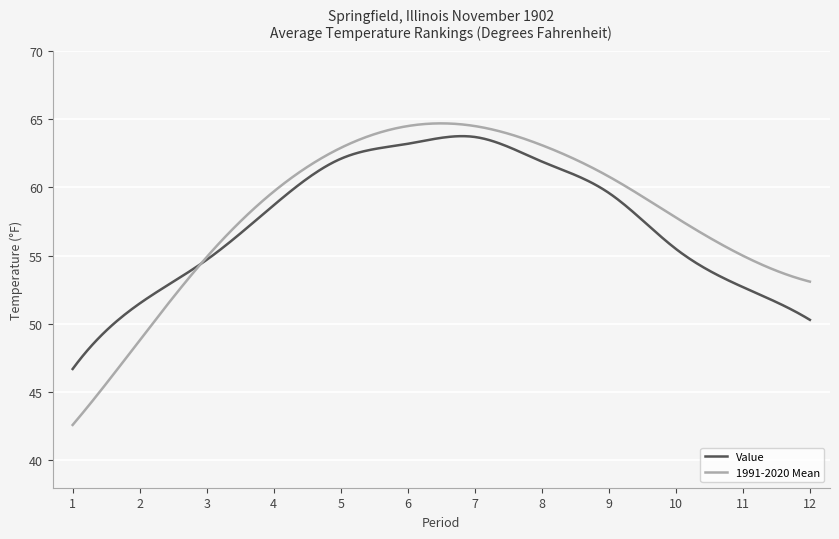

Which series has the widest spread of values?

1991-2020 Mean